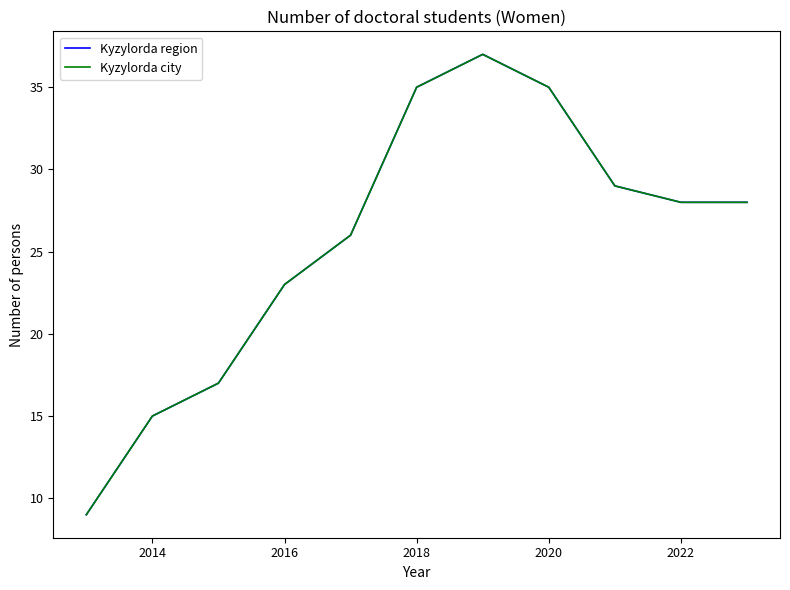

Reading left to right, what are all the values shown in this chart?

Kyzylorda region: 9	15	17	23	26	35	37	35	29	28	28
Kyzylorda city: 9	15	17	23	26	35	37	35	29	28	28